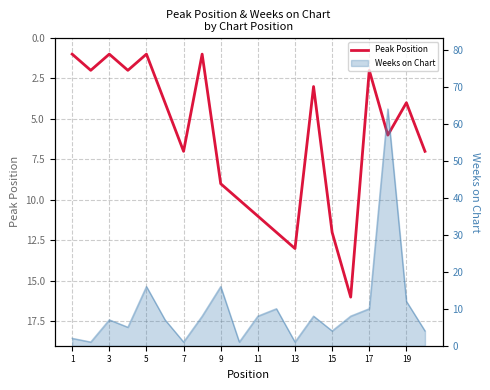

Which has a higher value, 1 or 13?

13